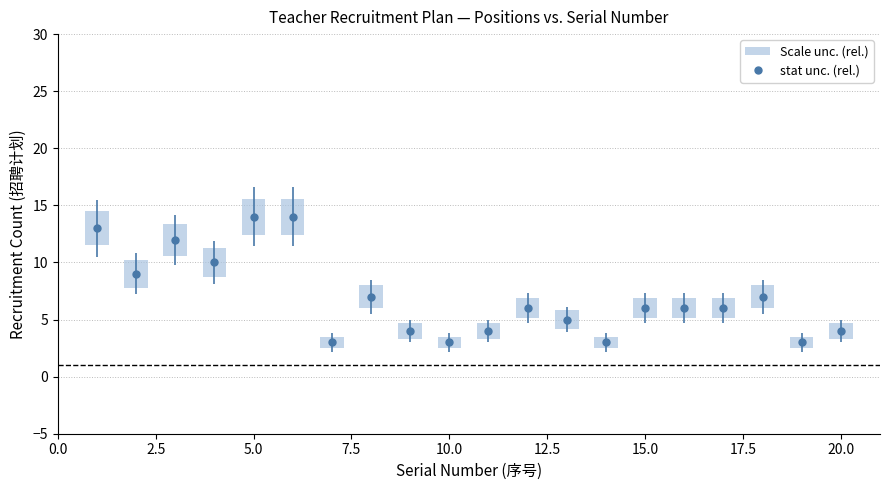

True or false: there are more than 2 points higher than both neighbors.

True